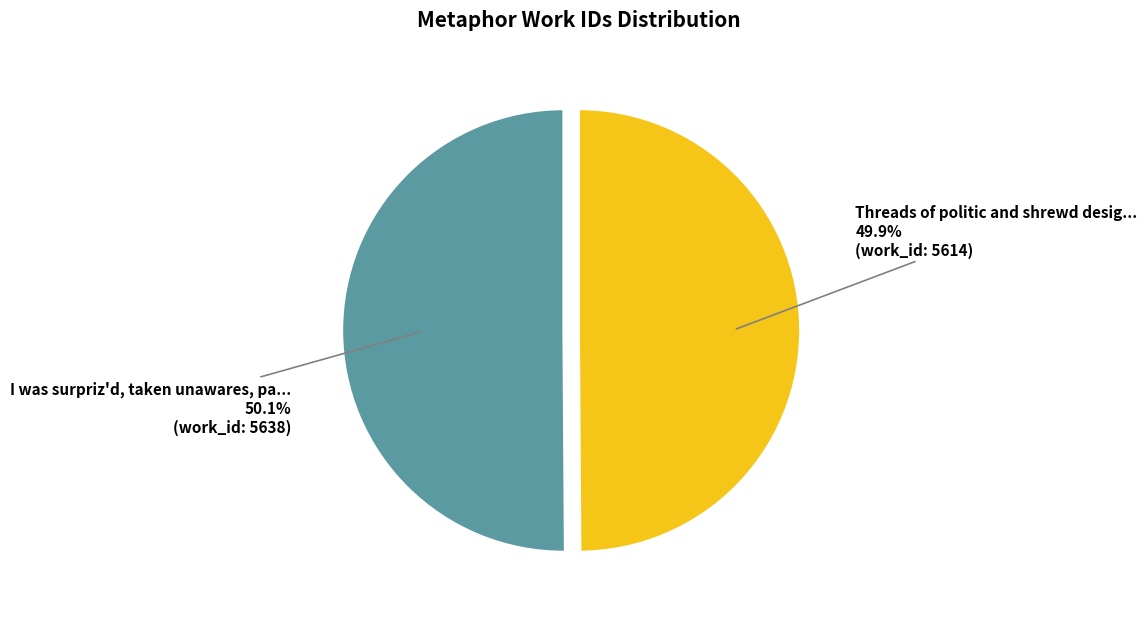

Is there any slice that represents more than half of the pie?

Yes